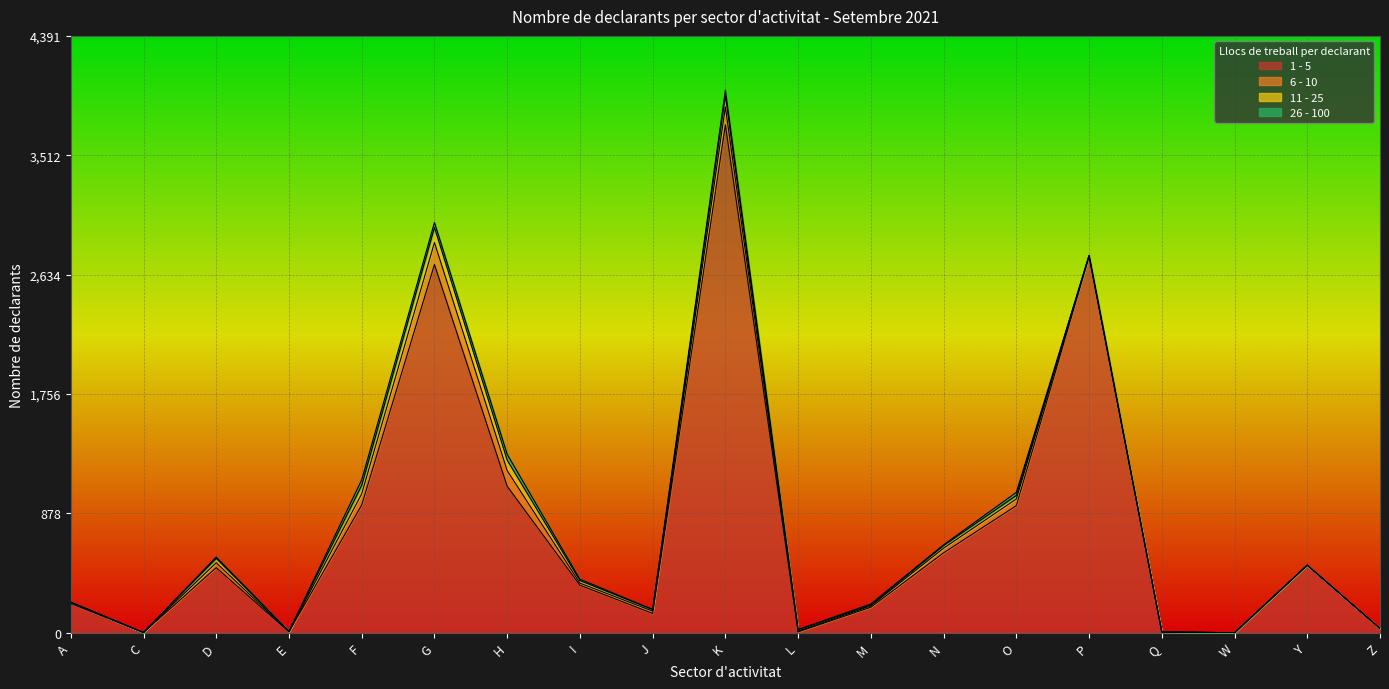

How many distinct data groups are displayed?

4